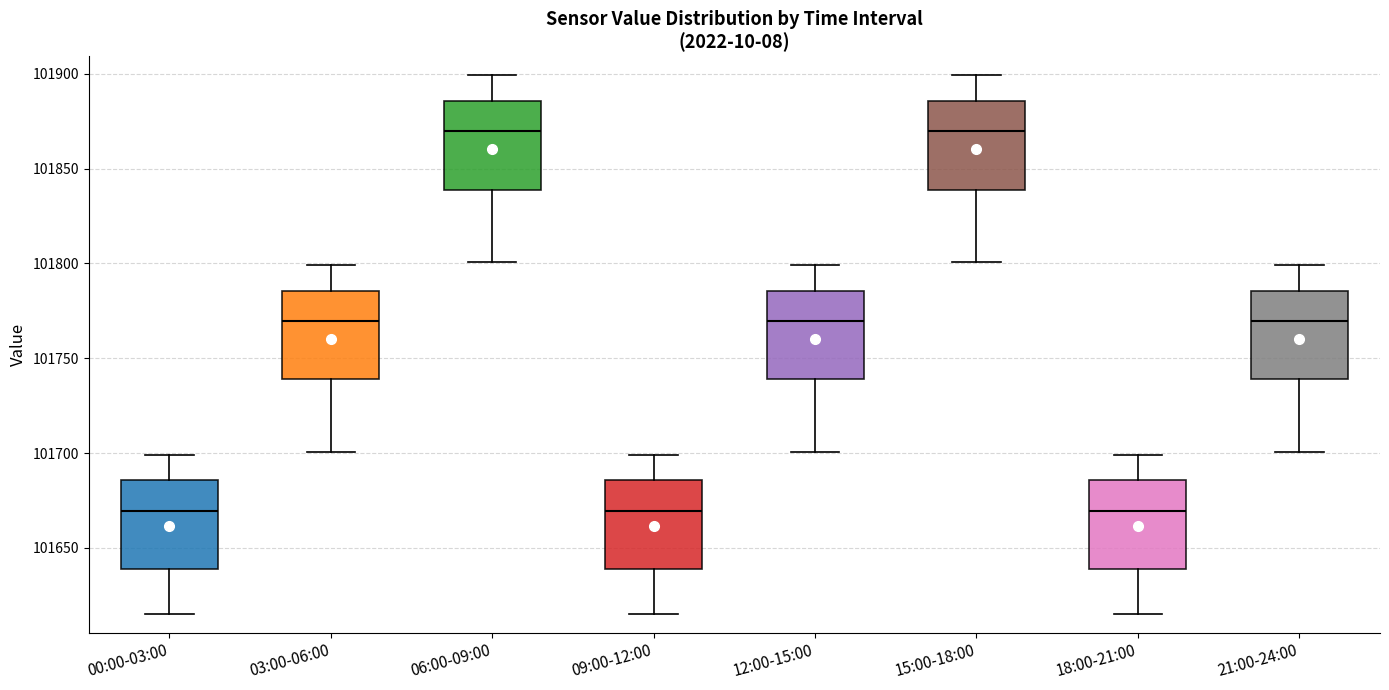

Reading left to right, read every box against the y-axis: the position of its median line, the range the box covers, and the ends of its whiskers. The values are not printed on the chart, so give them approximately, as read against the axis.

00:00-03:00: median 101670, box 101640 to 101685, whiskers 101615 to 101700
03:00-06:00: median 101770, box 101740 to 101785, whiskers 101700 to 101800
06:00-09:00: median 101870, box 101840 to 101885, whiskers 101800 to 101900
09:00-12:00: median 101670, box 101640 to 101685, whiskers 101615 to 101700
12:00-15:00: median 101770, box 101740 to 101785, whiskers 101700 to 101800
15:00-18:00: median 101870, box 101840 to 101885, whiskers 101800 to 101900
18:00-21:00: median 101670, box 101640 to 101685, whiskers 101615 to 101700
21:00-24:00: median 101770, box 101740 to 101785, whiskers 101700 to 101800